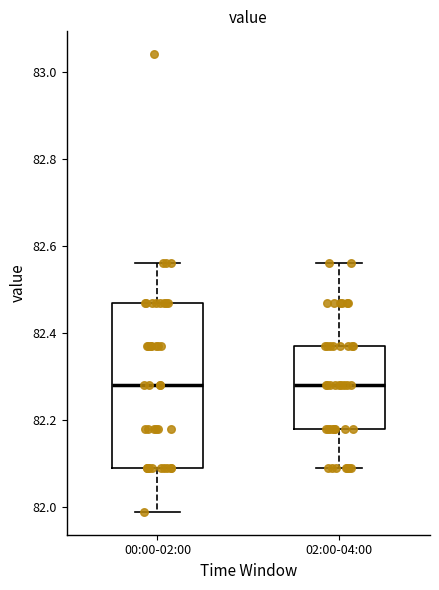

Where does the median line of the box for 02:00-04:00 sit on the y-axis? The values are not printed on the chart, so give them approximately, as read against the axis.

82.28